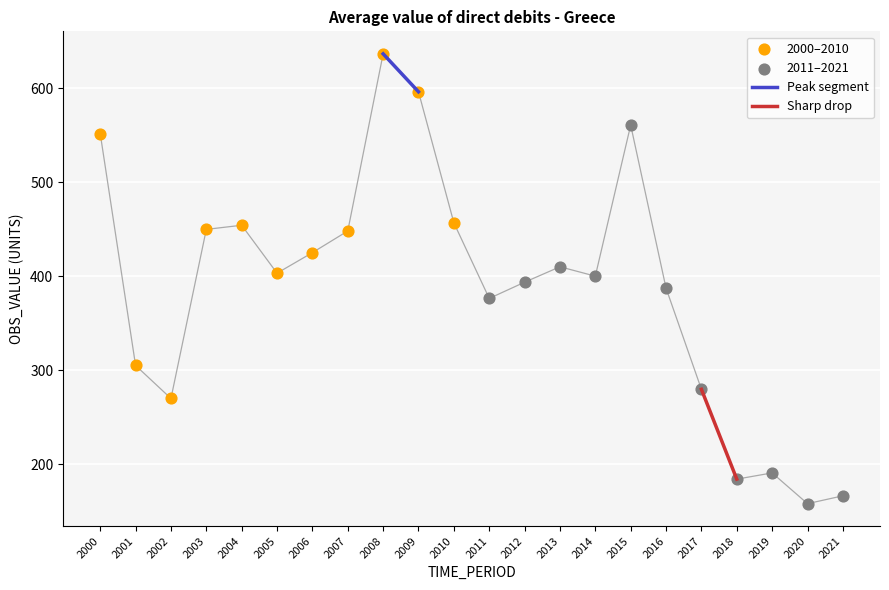

Which series contains the highest Y value?

2000–2010